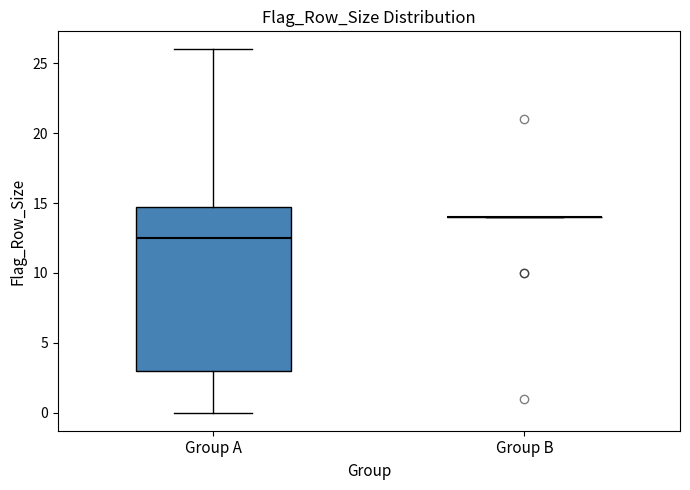

Where does the lower whisker of the box for Group A end on the y-axis? The values are not printed on the chart, so give them approximately, as read against the axis.

0.0